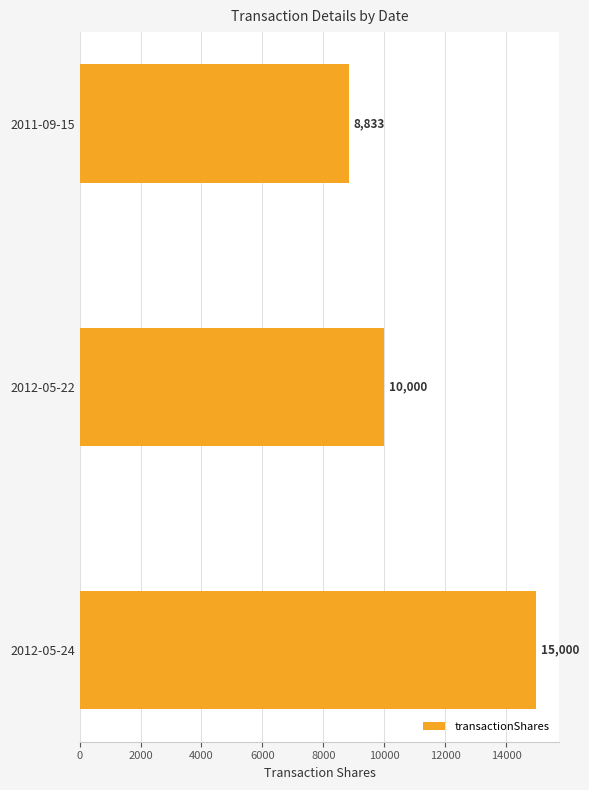

Is it true that the value at 2012-05-22 is 10000?

True